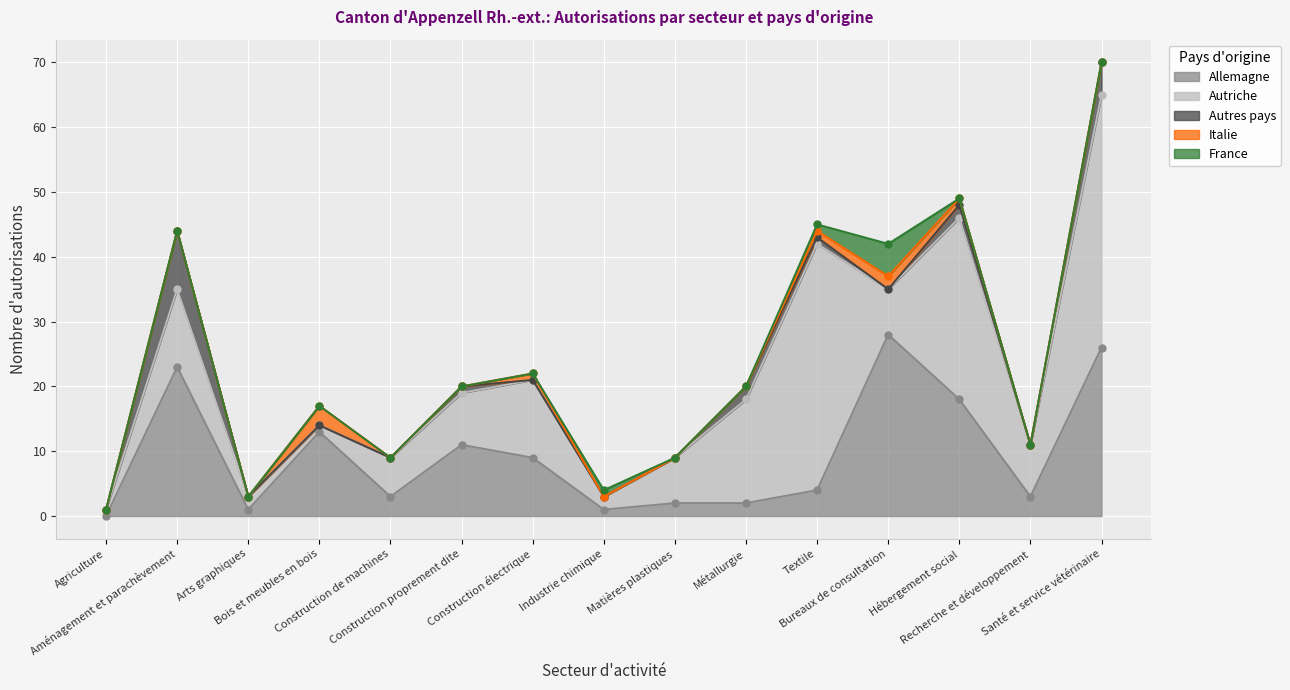

How many series are shown in this chart?

5